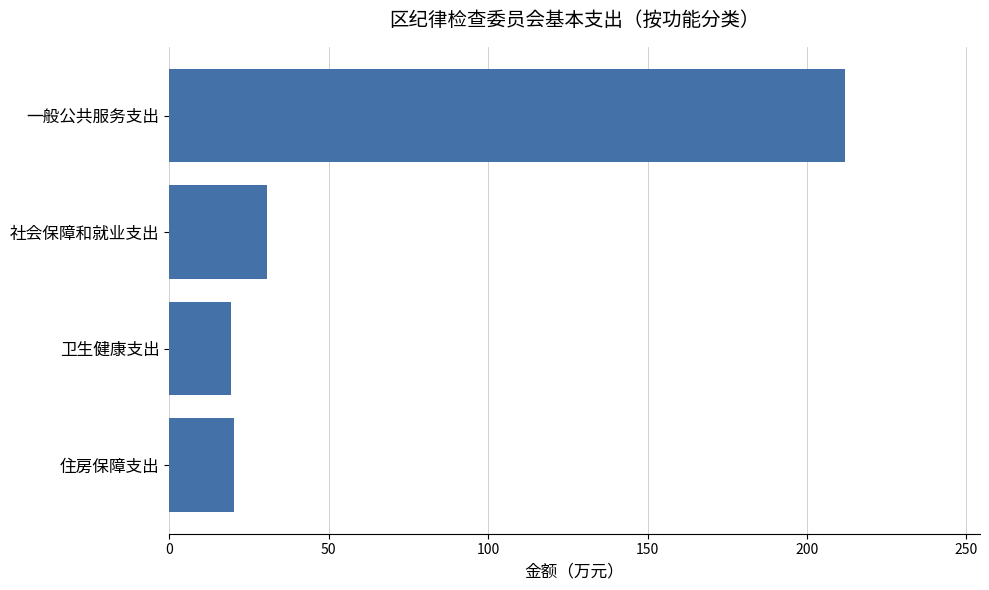

The chart shows a value of 31.9 at 住房保障支出. True or false?

False